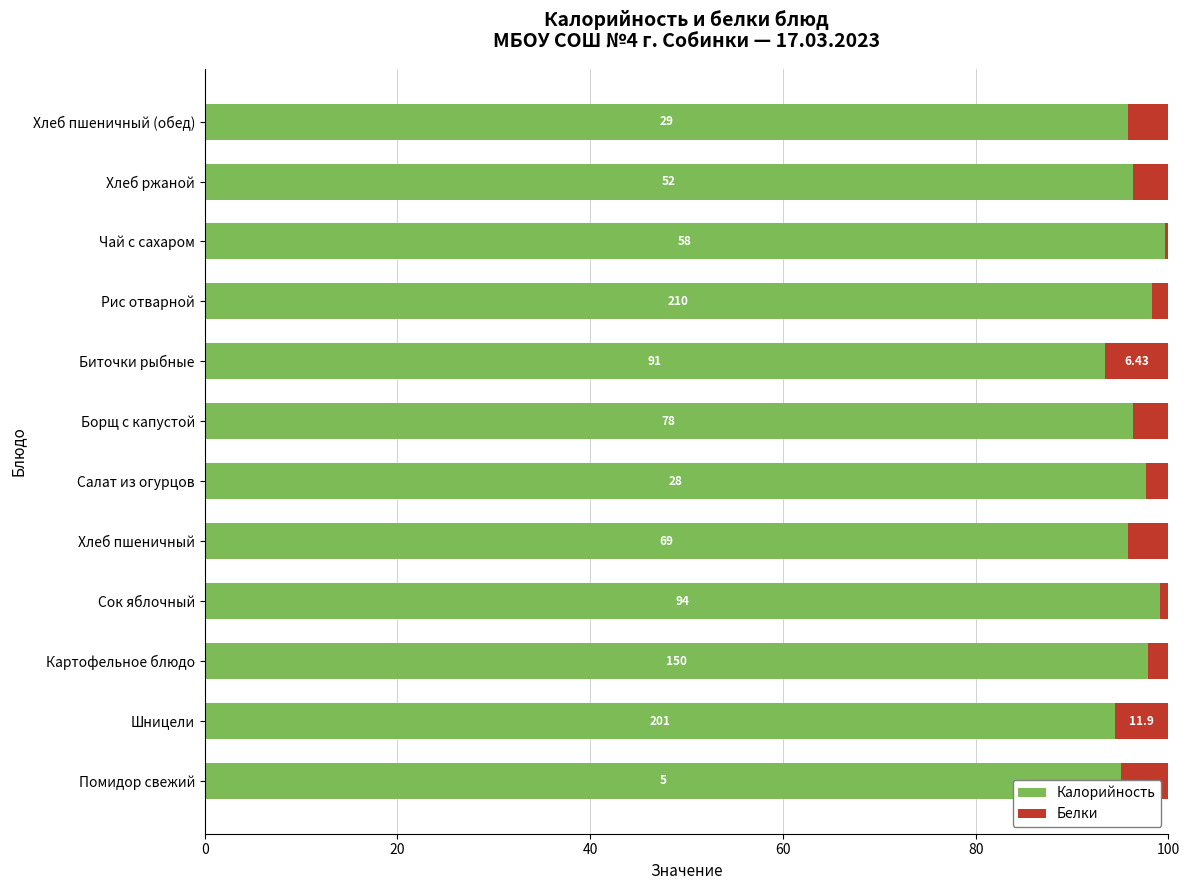

What are all the series names shown in the legend?

Калорийность, Белки